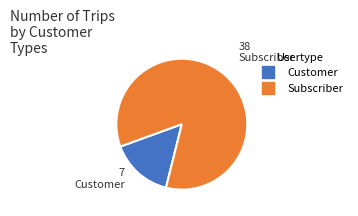

Is there any slice that represents more than half of the pie?

Yes